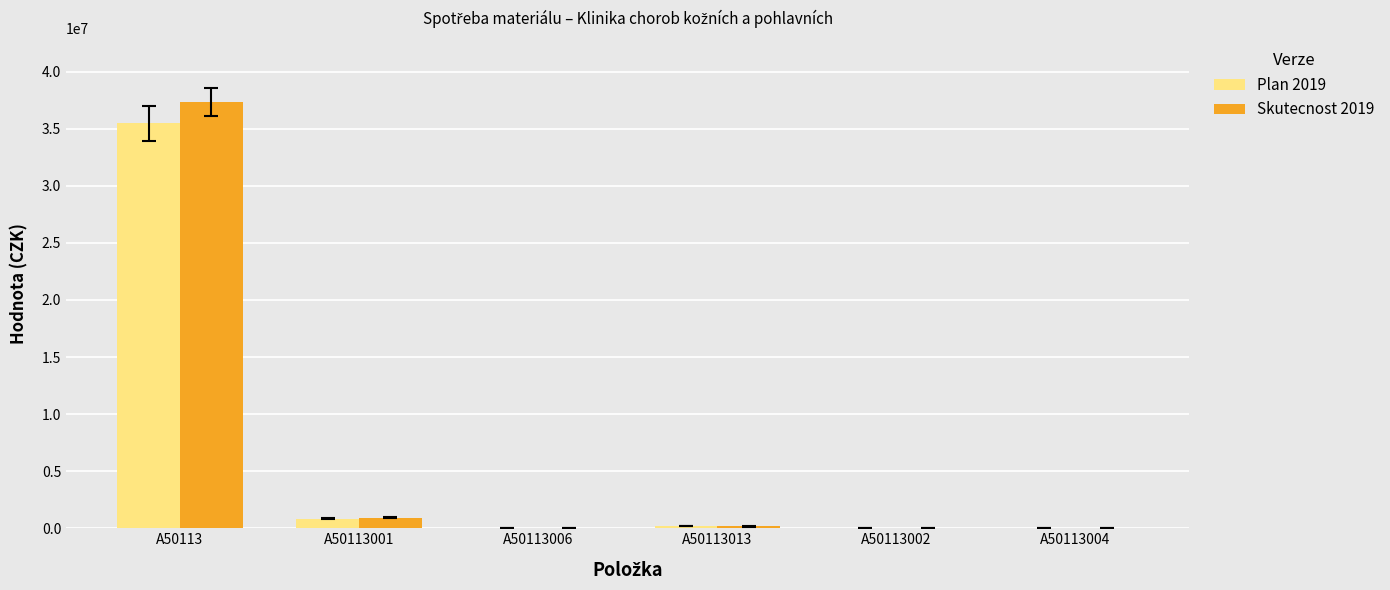

The value of Plan 2019 at A50113004 is -12086204.7. True or false?

False